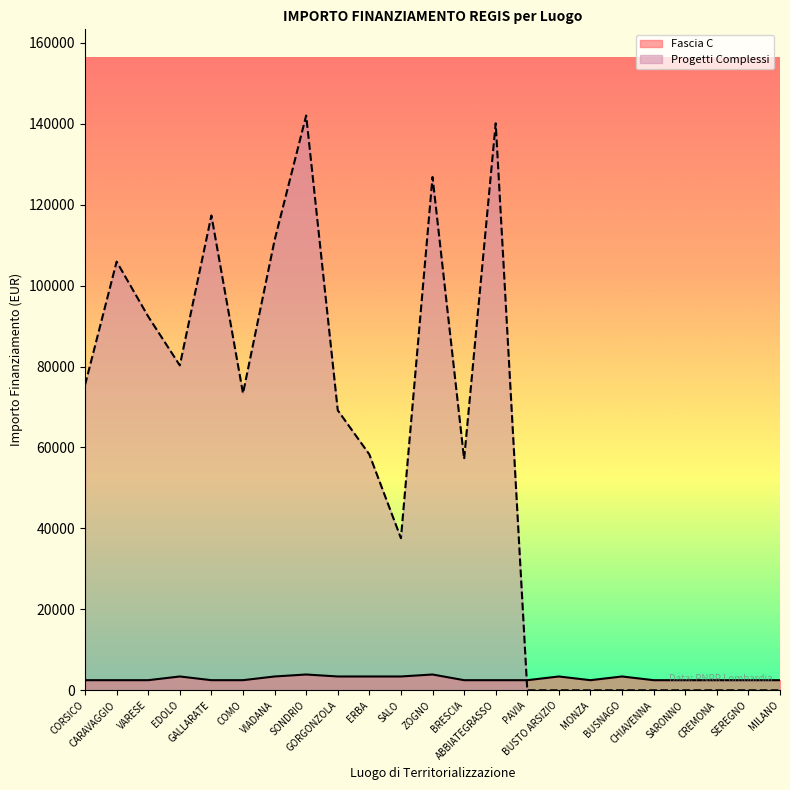

How many data points are above 2498?

9